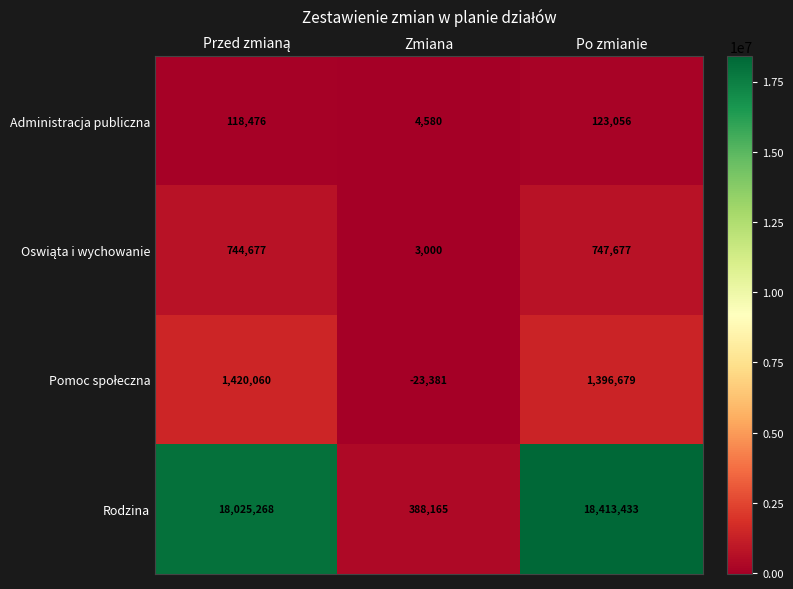

Which category has the highest value across all series?

Po zmianie